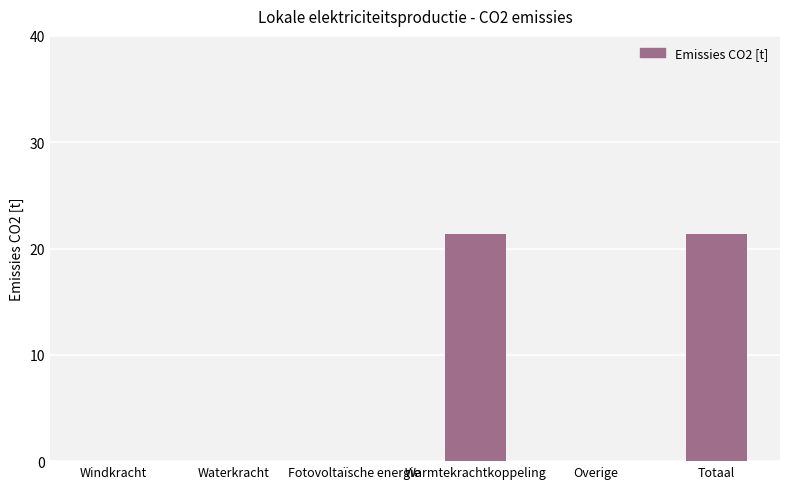

Are the bars horizontal?

No